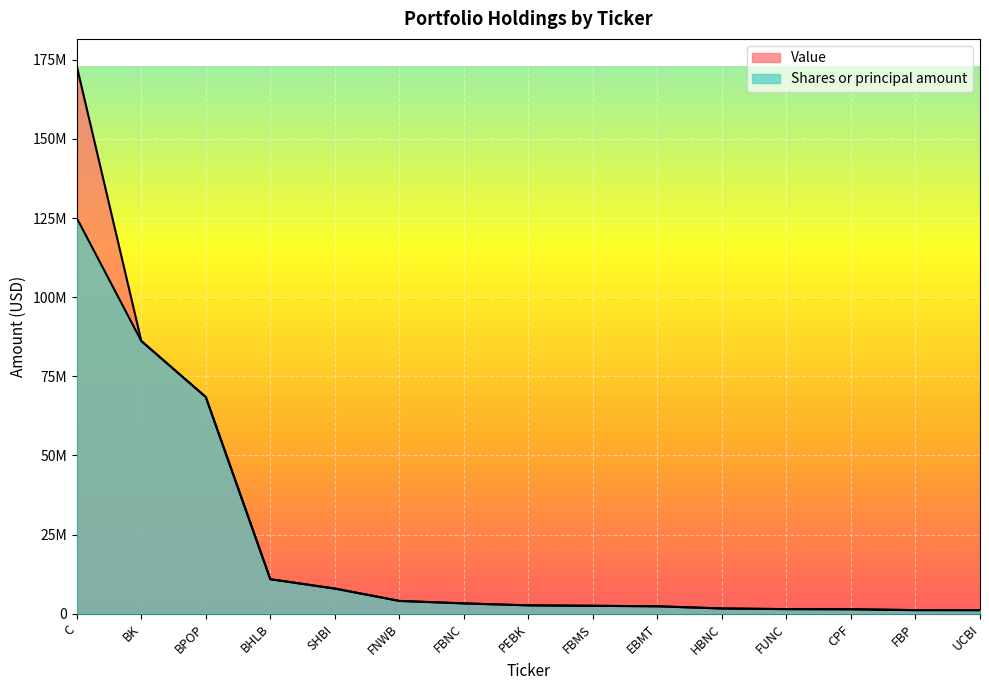

True or false: Value has a value of 7936000 at SHBI.

True